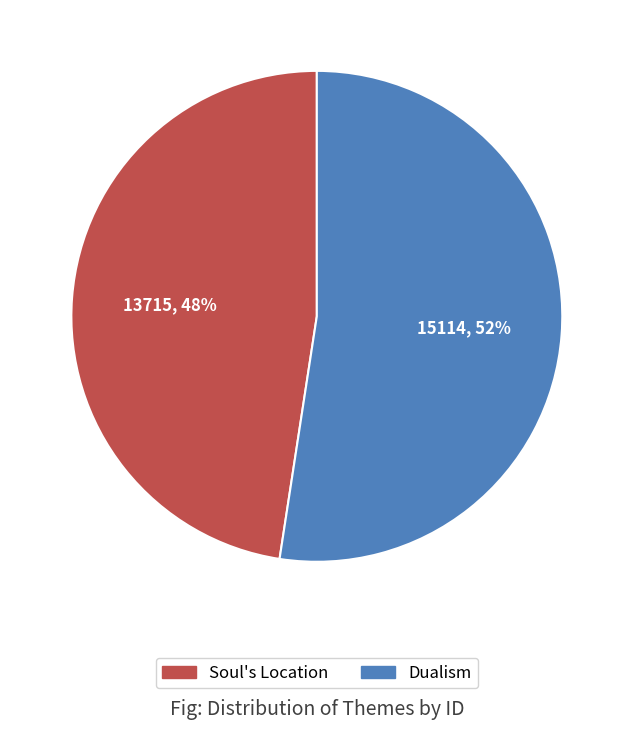

To the nearest percent, what portion does Soul's Location represent?

48%